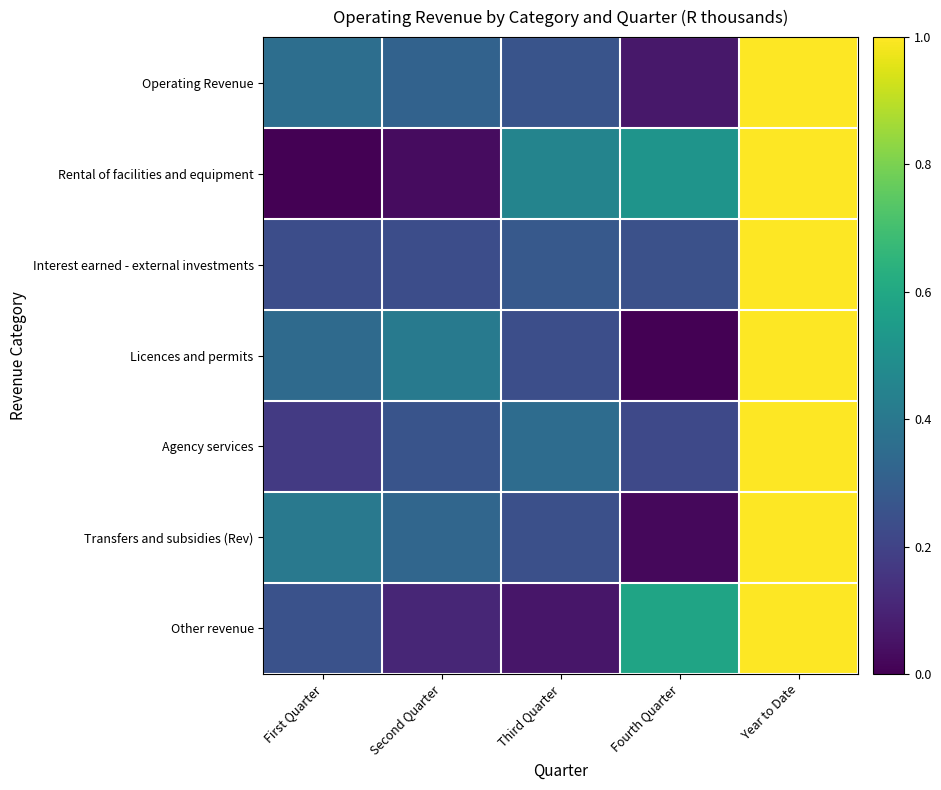

At how many categories does at least one series exceed 0?

5